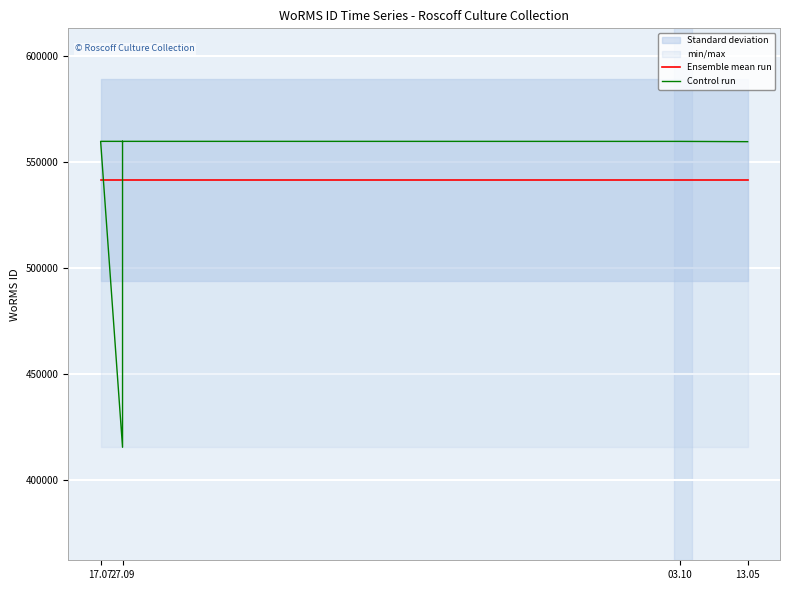

Which label corresponds to the largest value in the chart?

27.09